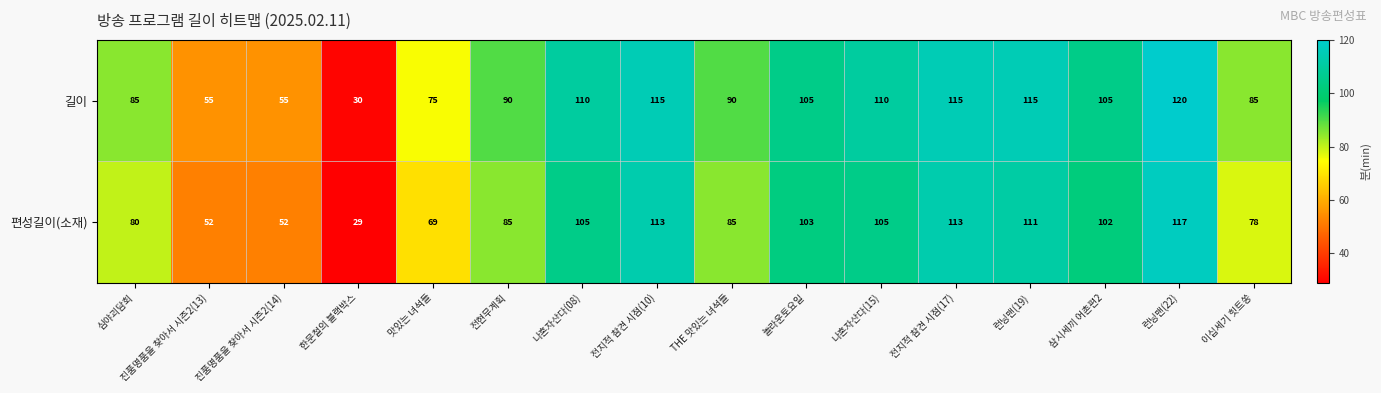

List the series in order of their overall mean, lowest first.

편성길이(소재), 길이